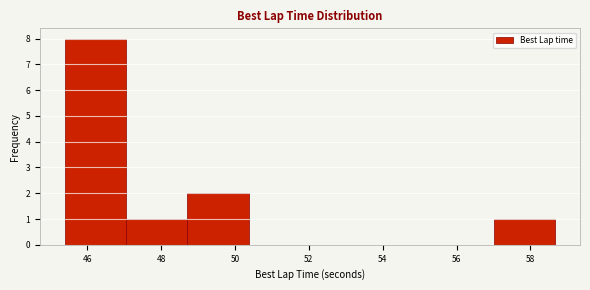

How tall is the bar that spans 48.8 to 50.4 on the x-axis? Neither the bar edges nor the heights are printed on the chart, so give them approximately, as read against the axes.

2